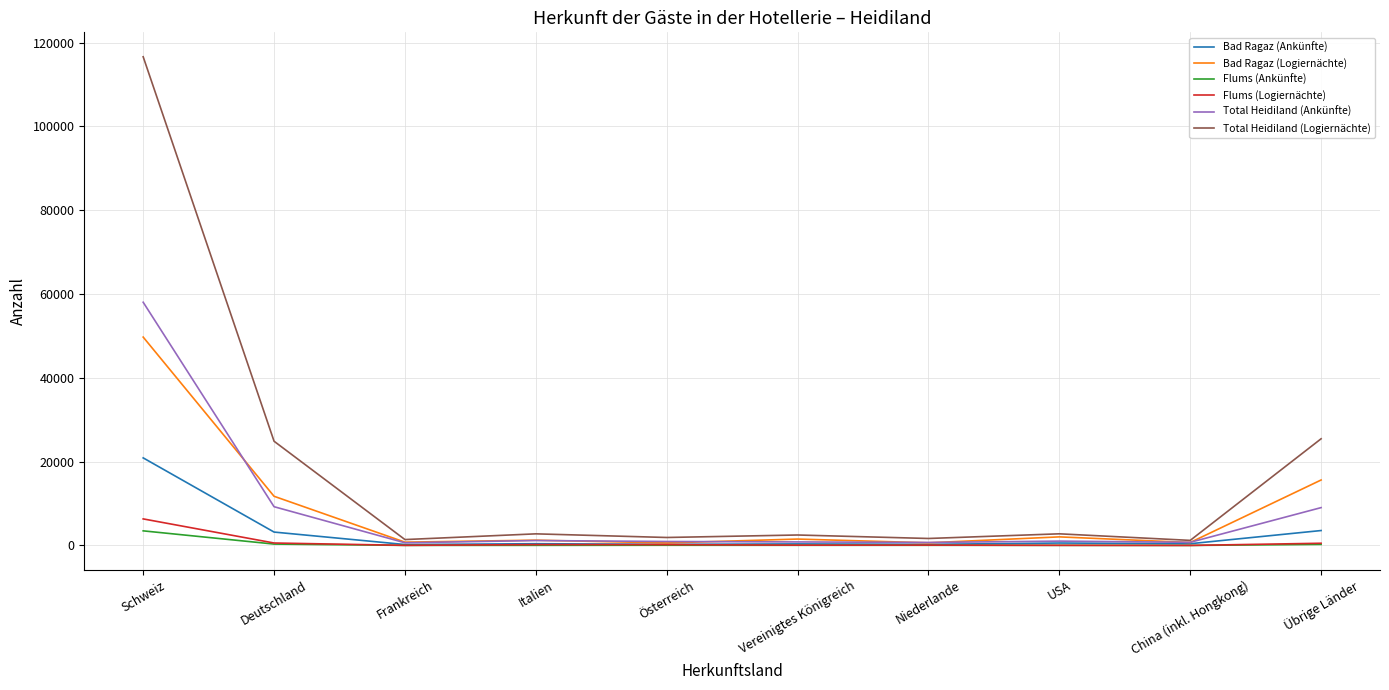

At which category is the sum across all series the highest?

Schweiz